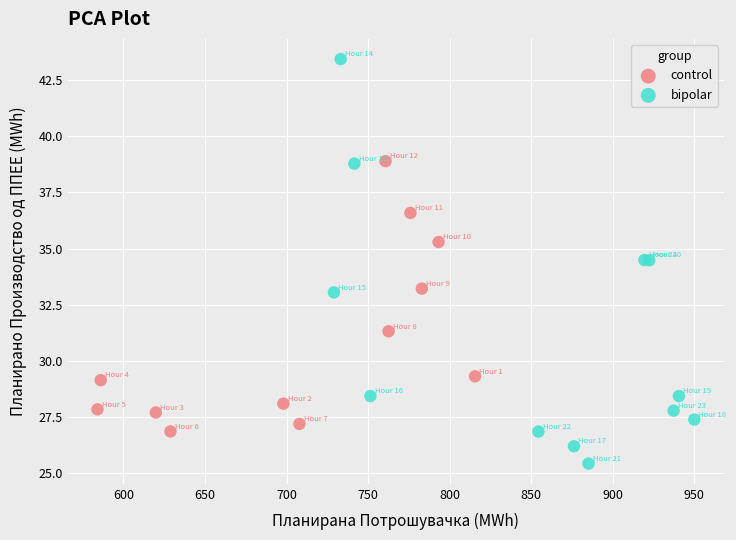

Which series contains the lowest Y value?

bipolar